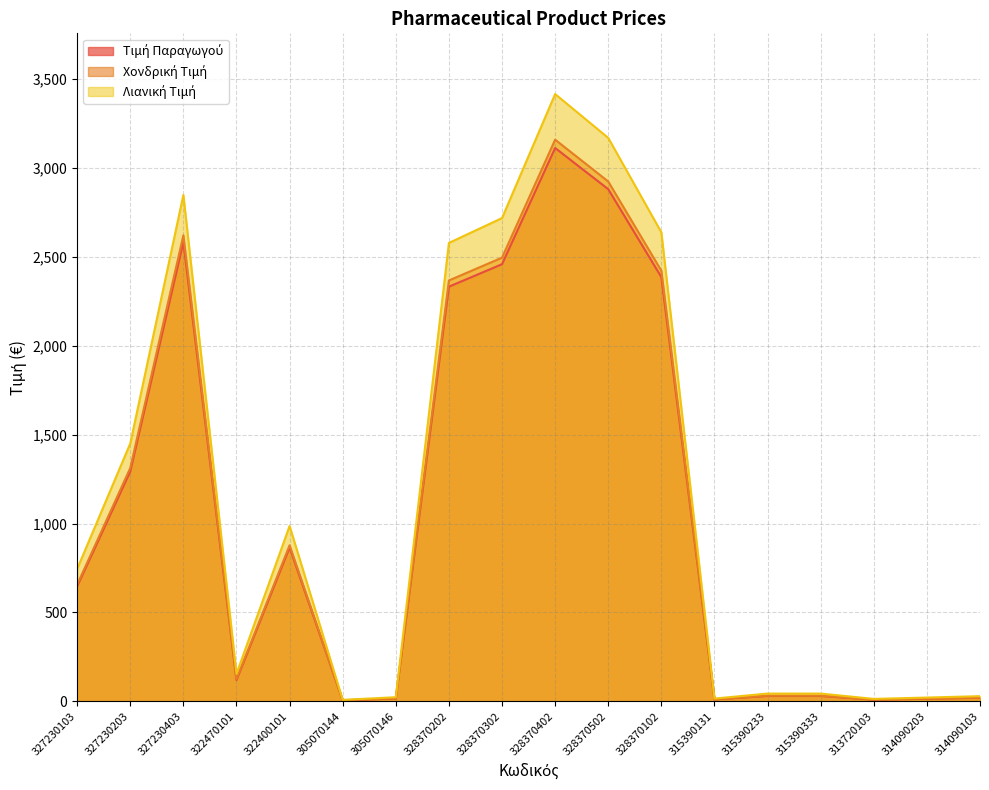

Rank the categories by Λιανική Τιμή value from highest to lowest.

328370402, 328370502, 327230403, 328370302, 328370102, 328370202, 327230203, 322400101, 327230103, 322470101, 315390233, 315390333, 314090103, 305070146, 314090203, 315390131, 313720103, 305070144